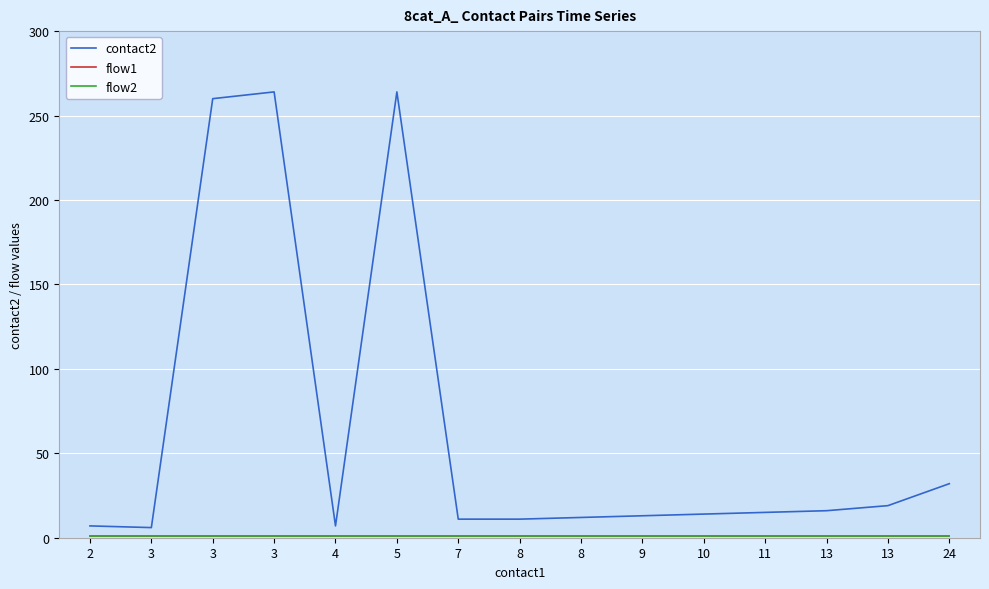

Reading left to right, extract all data points from this chart.

contact2: 2=7	3=6	3=260	3=264	4=7	5=264	7=11	8=11	8=12	9=13	10=14	11=15	13=16	13=19	24=32
flow1: 2=1	3=1	3=1	3=1	4=1	5=1	7=1	8=1	8=1	9=1	10=1	11=1	13=1	13=1	24=1
flow2: 2=1	3=1	3=1	3=1	4=1	5=1	7=1	8=1	8=1	9=1	10=1	11=1	13=1	13=1	24=1